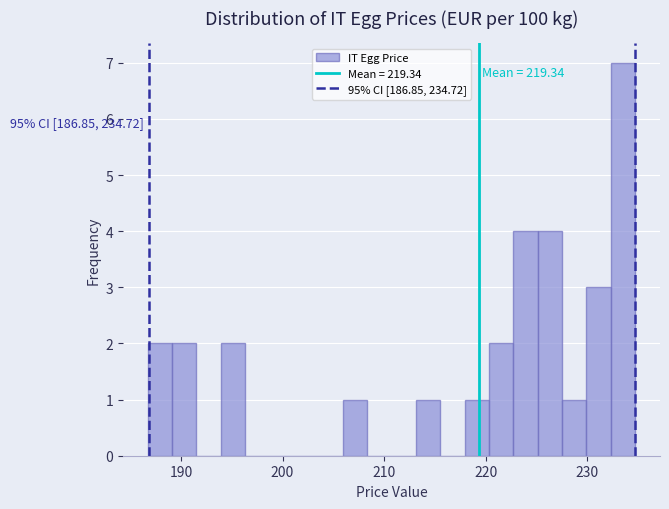

Around what value on the x-axis is the tallest bar? Give the approximate position of its centre, as read against the axis.

234